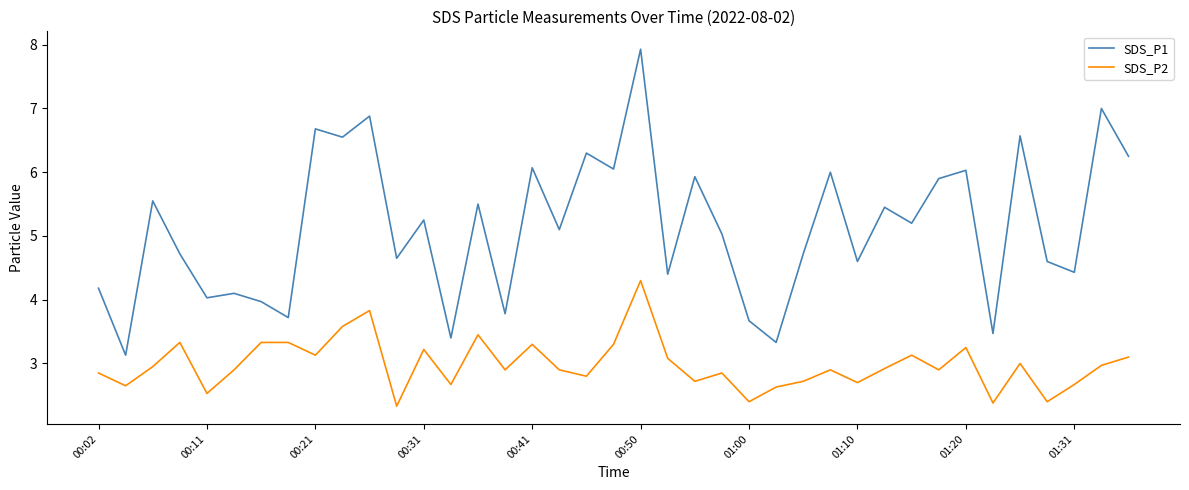

Which series has the largest range (max minus min)?

SDS_P1